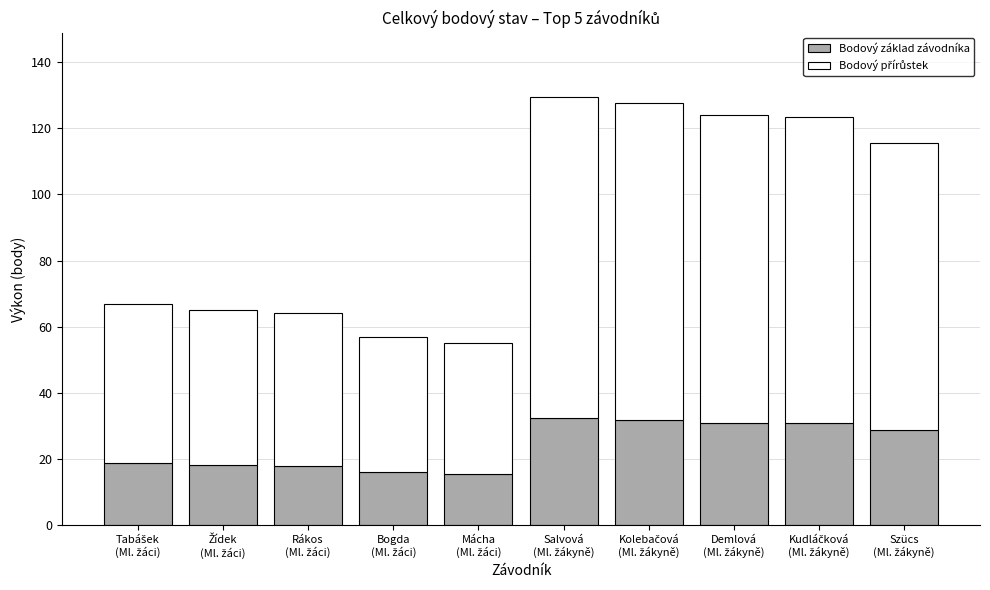

How many values in the Bodový základ závodníka series exceed 28?

5